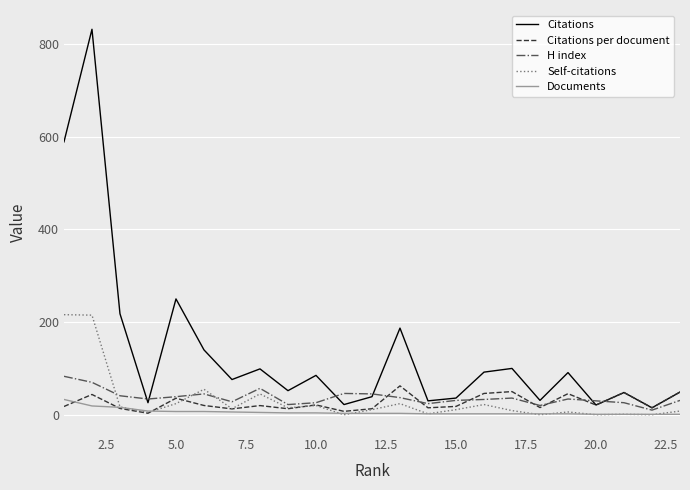

Which series has the widest spread of values?

Citations